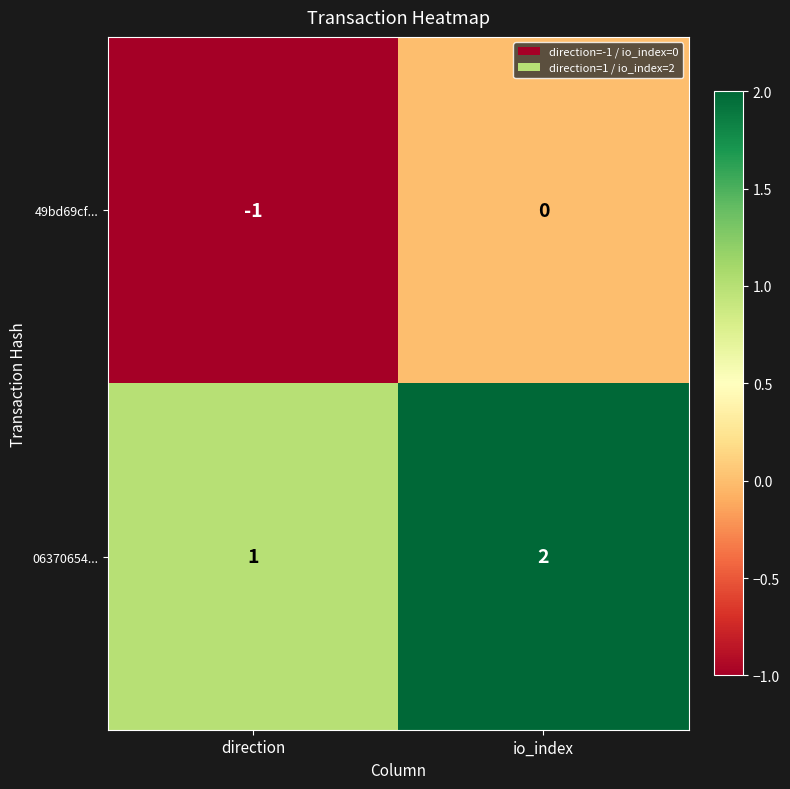

List the series in order of their overall mean, lowest first.

49bd69cf..., 06370654...